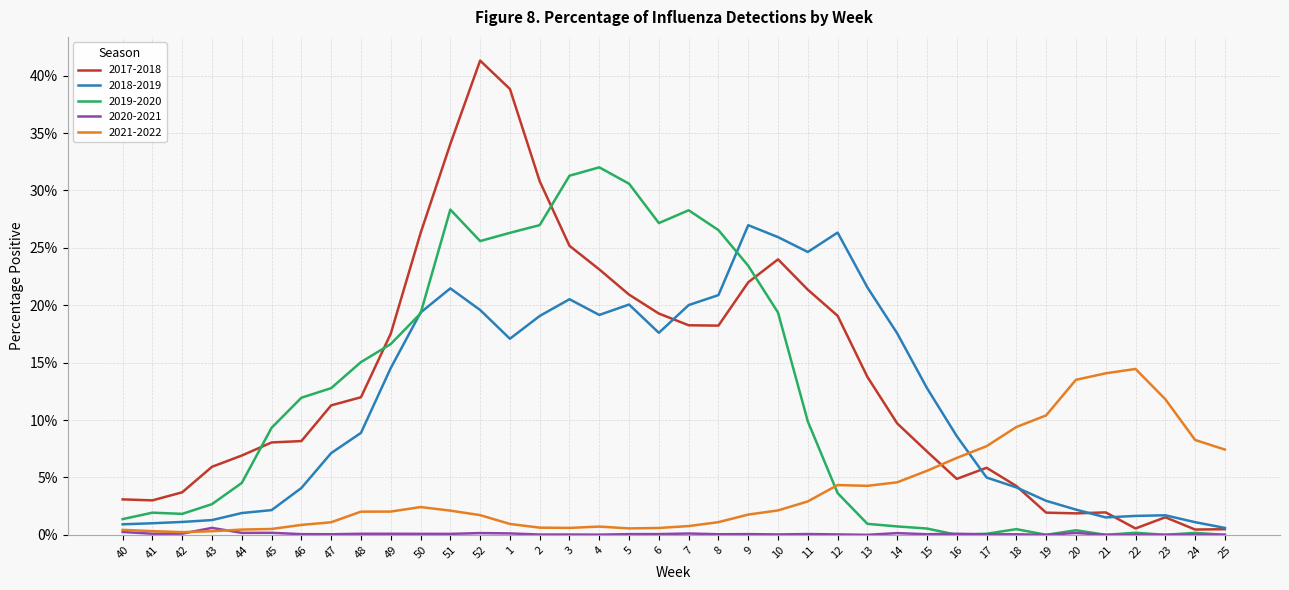

Does the chart display data point markers on the line(s)?

No